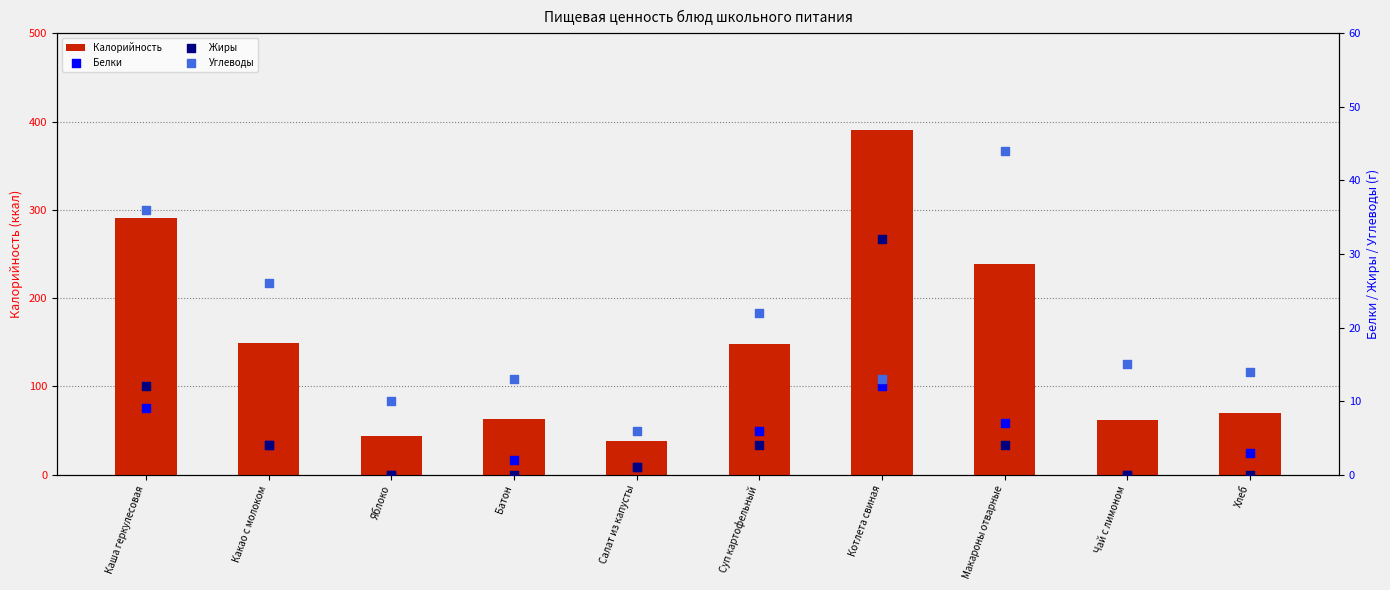

What are all the series names shown in the legend?

Калорийность, Белки, Жиры, Углеводы